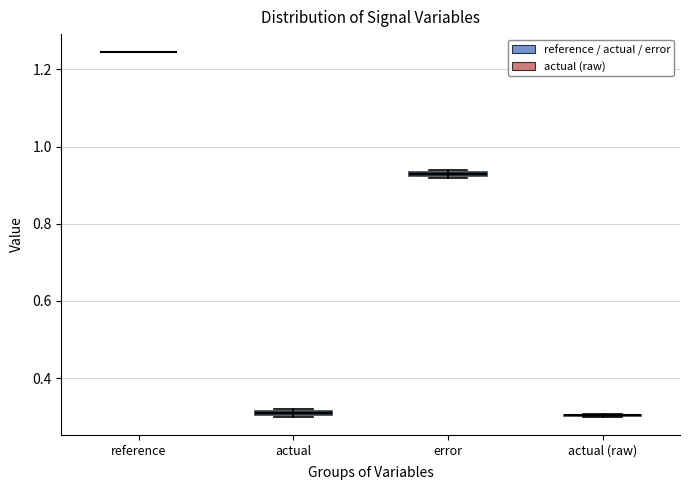

Where is the lower edge of the box for error on the y-axis? The values are not printed on the chart, so give them approximately, as read against the axis.

0.92